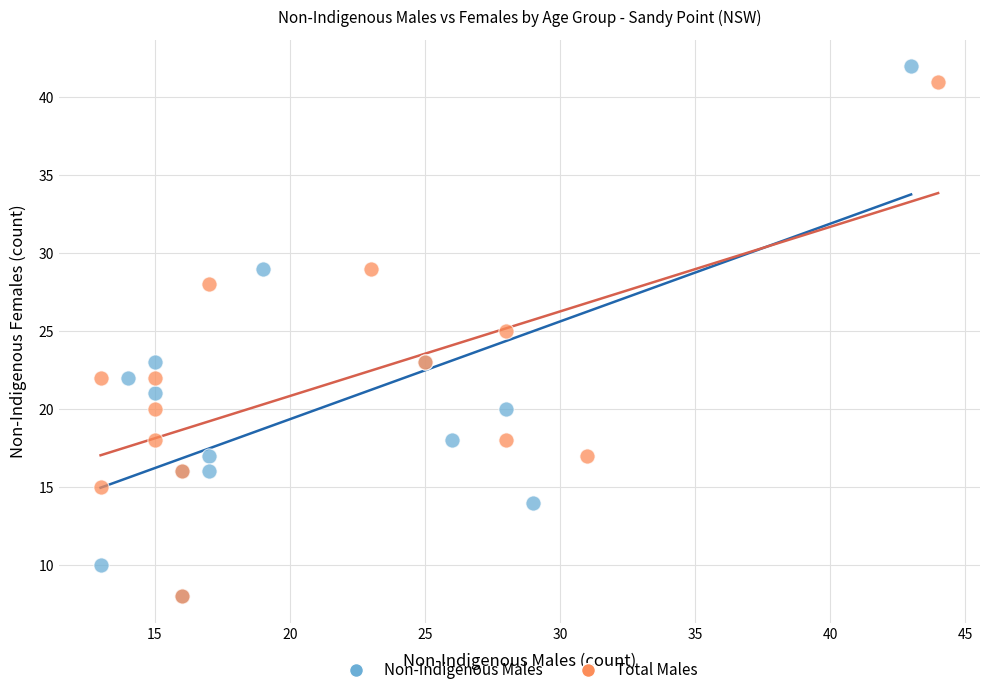

What are all the series names shown in the legend?

Non-Indigenous Males, Total Males